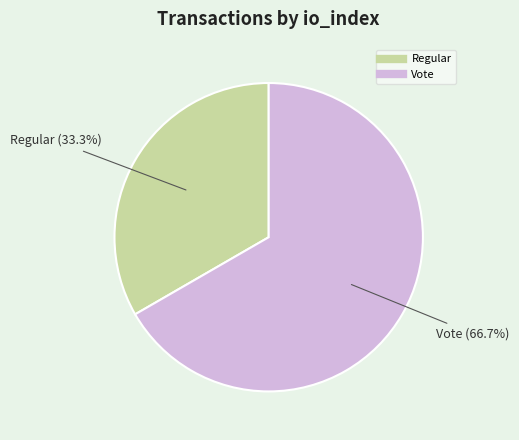

Rank the categories by value from lowest to highest.

Regular, Vote